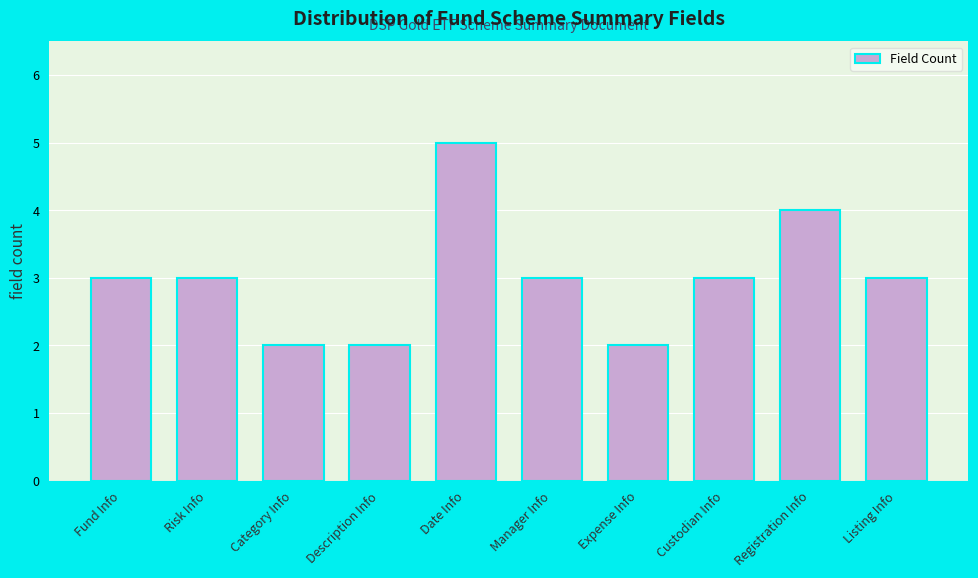

Reading right to left, extract all data points from this chart.

3	4	3	2	3	5	2	2	3	3